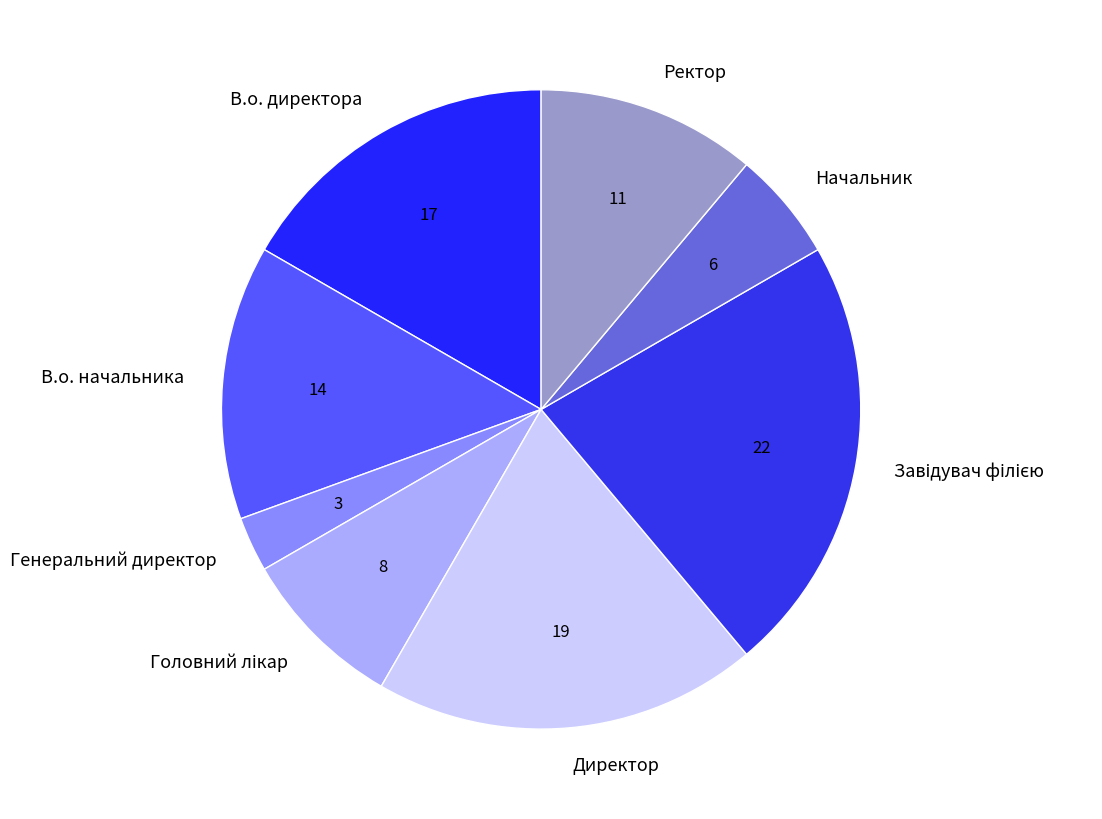

The Генеральний директор slice represents 3% of the pie. True or false?

True